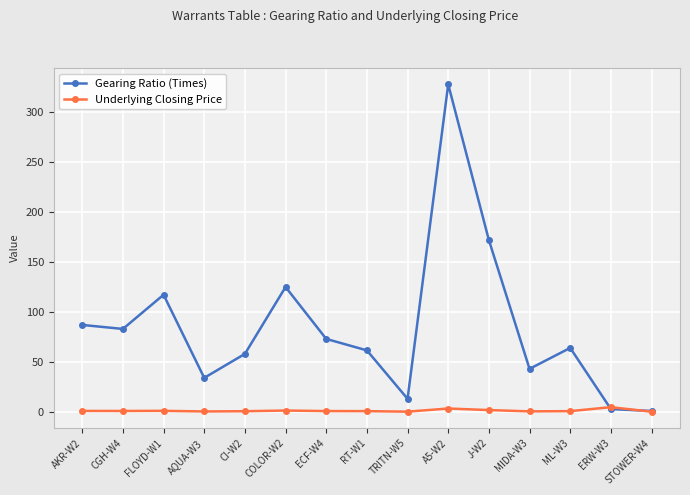

Which series has the largest total across all categories?

Gearing Ratio (Times)